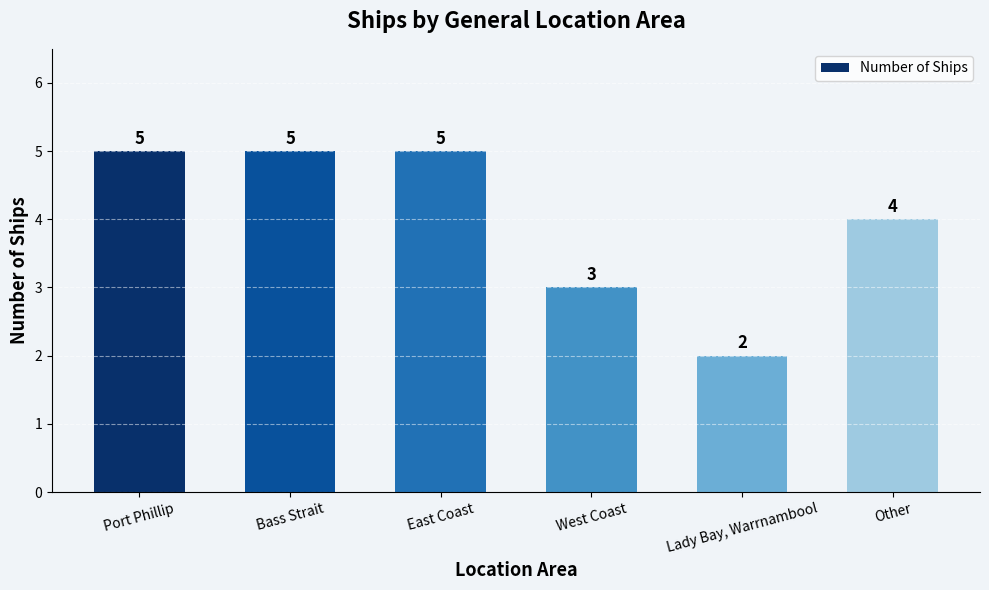

How many bars are there in total?

6